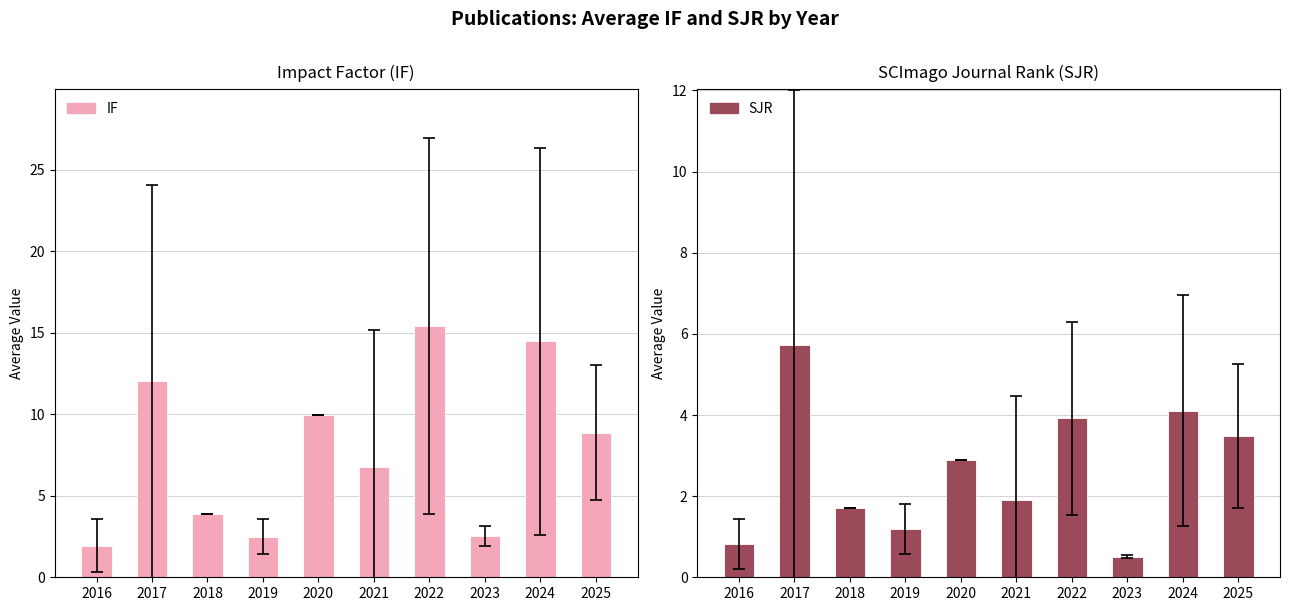

At how many categories does at least one series exceed 7?

5